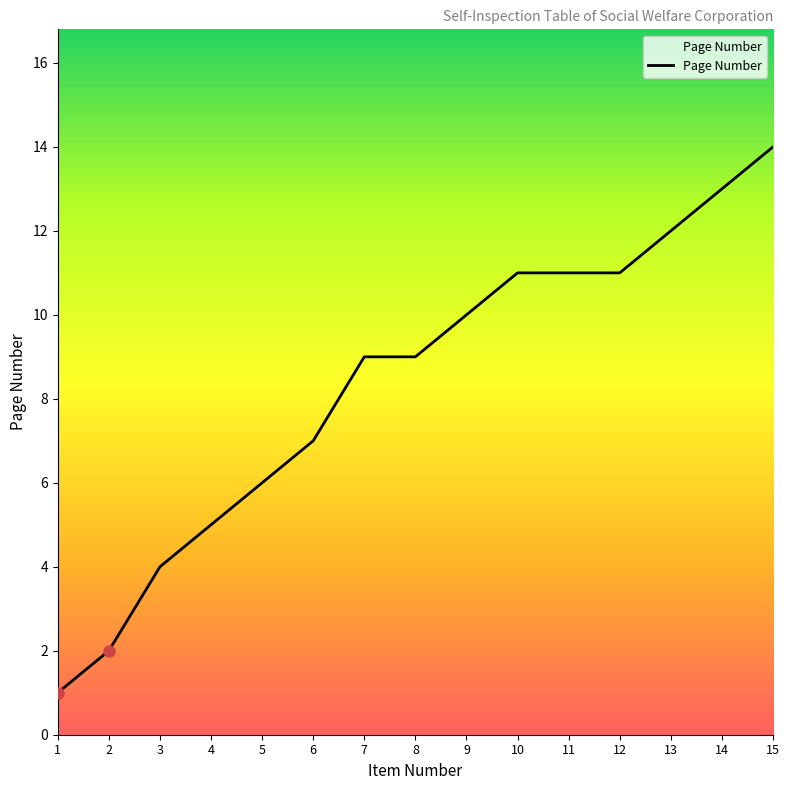

Where is the data nearest to the value 7?

6